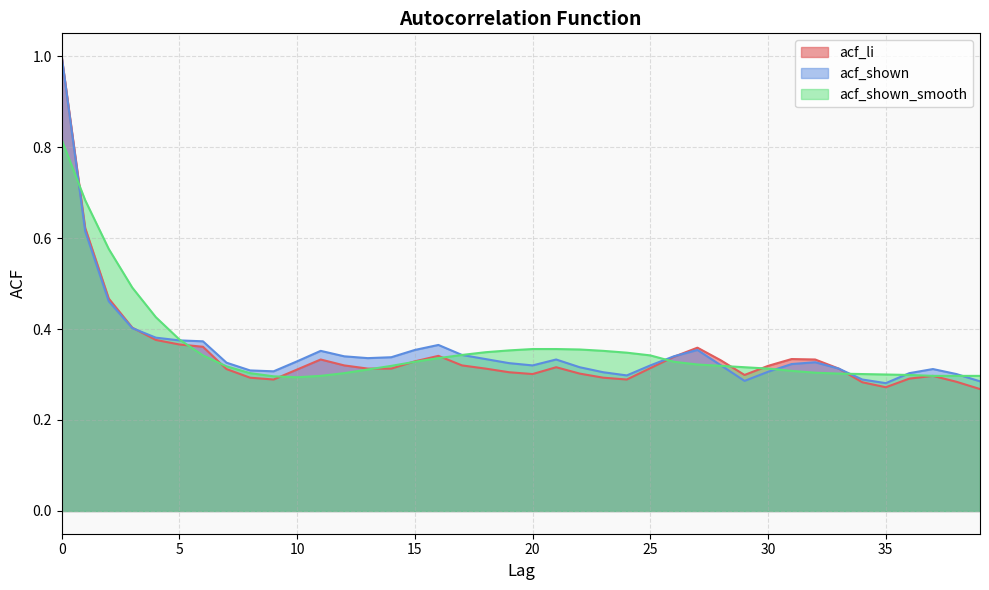

What is the sum of all acf_shown_smooth values?

14.3